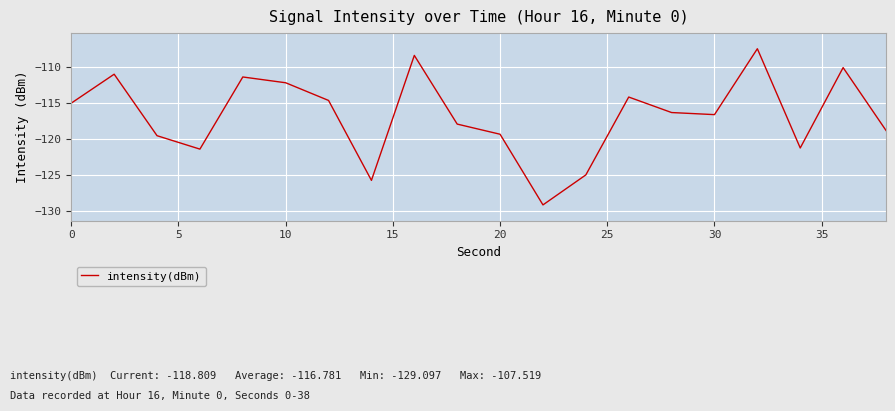

What is the difference between the maximum and minimum values?

21.6